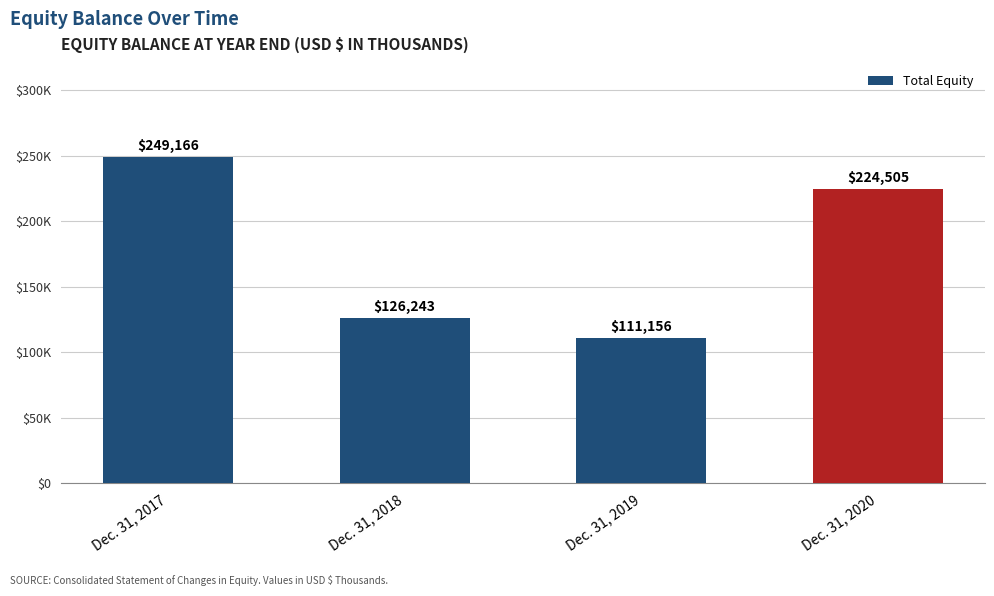

What is the difference between the maximum and second lowest values?

122923